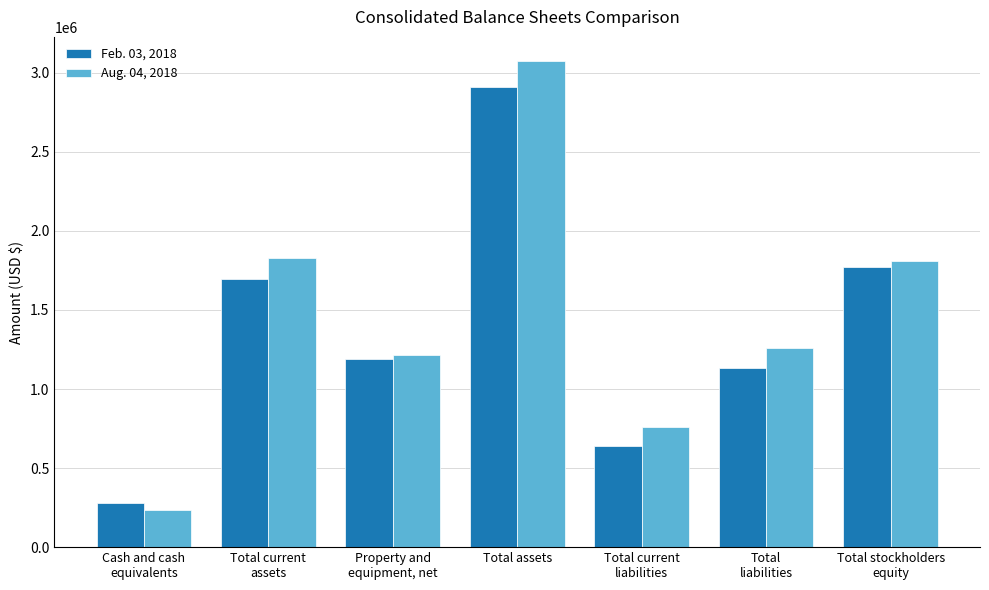

What is the difference between the maximum and minimum values in the Feb. 03, 2018 series?

2631242